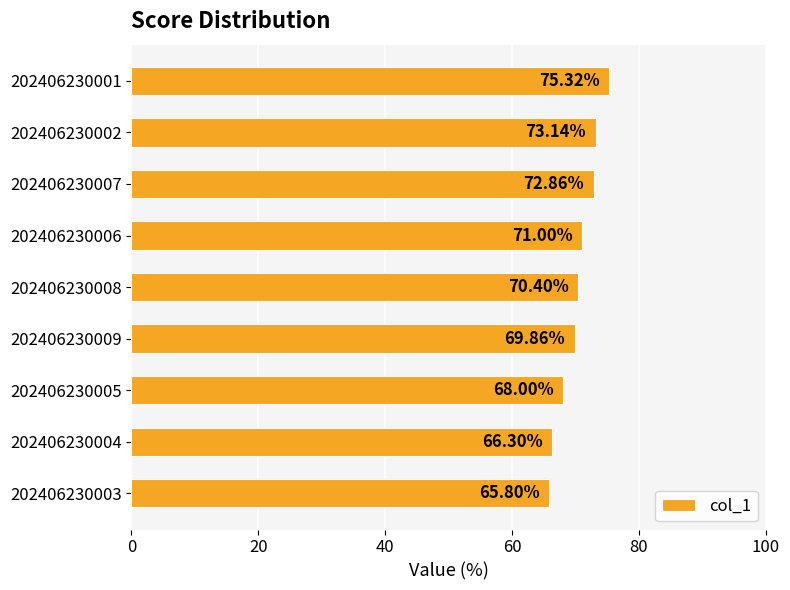

What is the difference between the maximum and second lowest values?

9.0